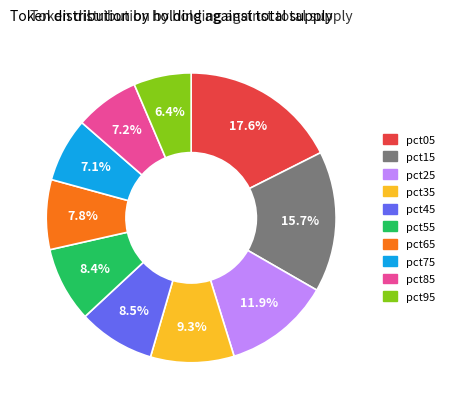

To the nearest percent, what is the average slice percentage?

10%